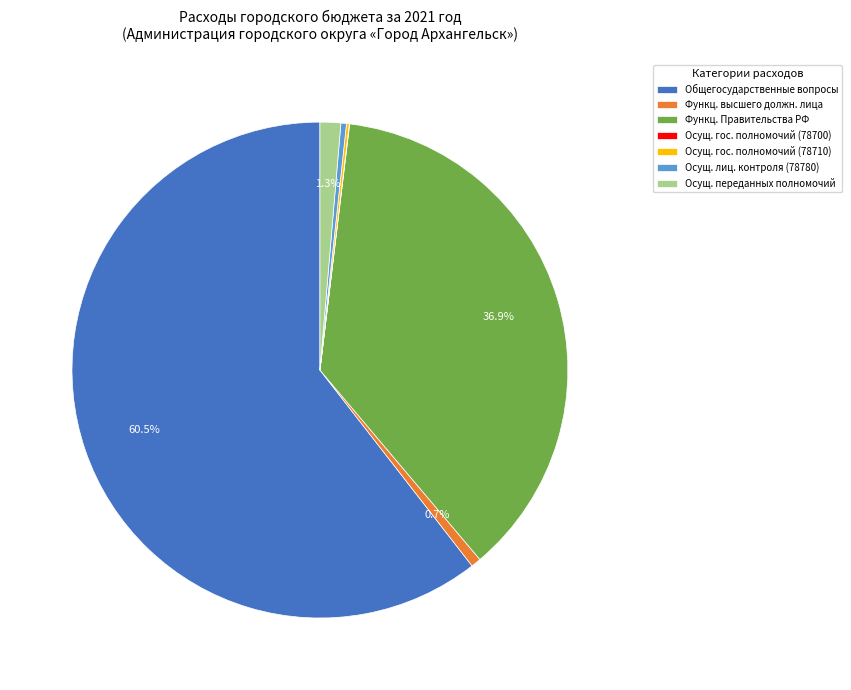

Which category has the biggest portion of the pie?

Общегосударственные вопросы